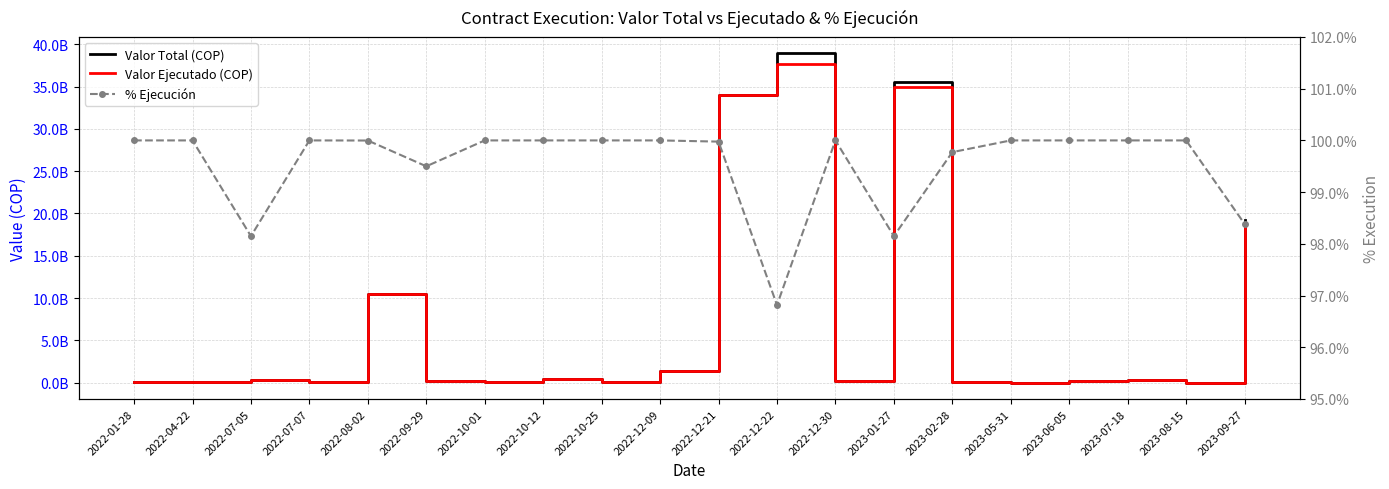

What is the value of the Valor Total (COP) point at the 11th from the left?

34057654240.7